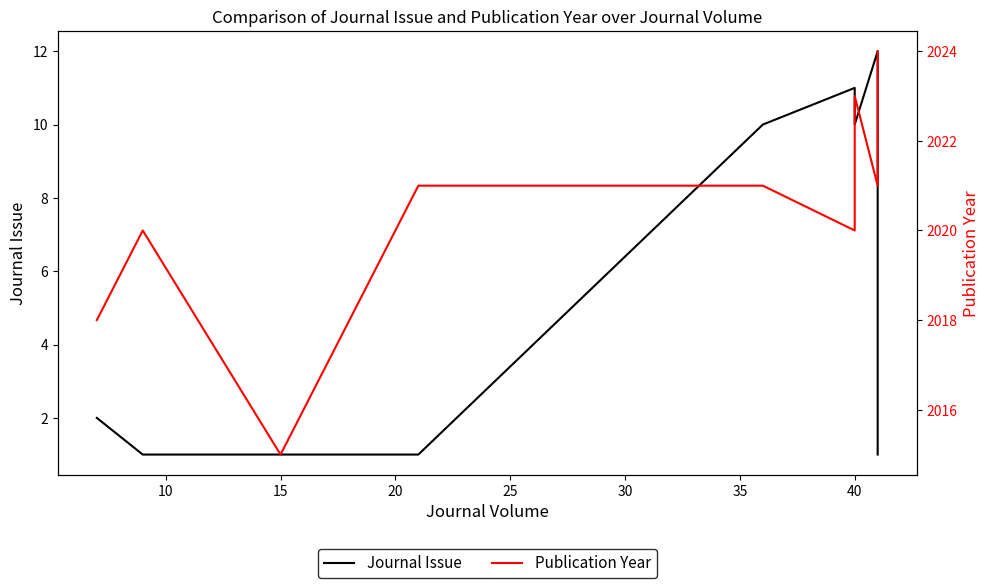

Is this an area chart (filled region under the line)?

No